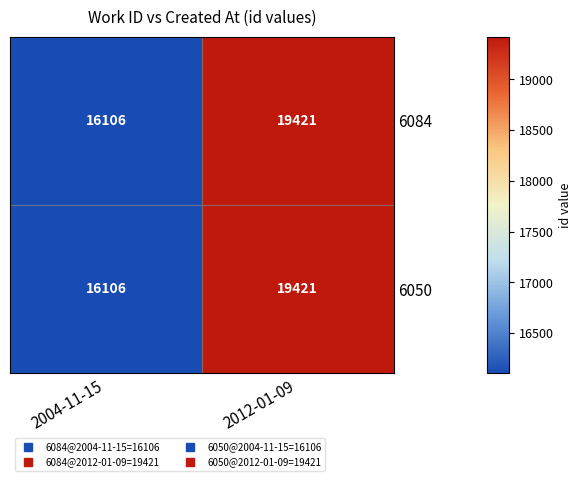

At which category does the chart reach its minimum across all series?

2004-11-15